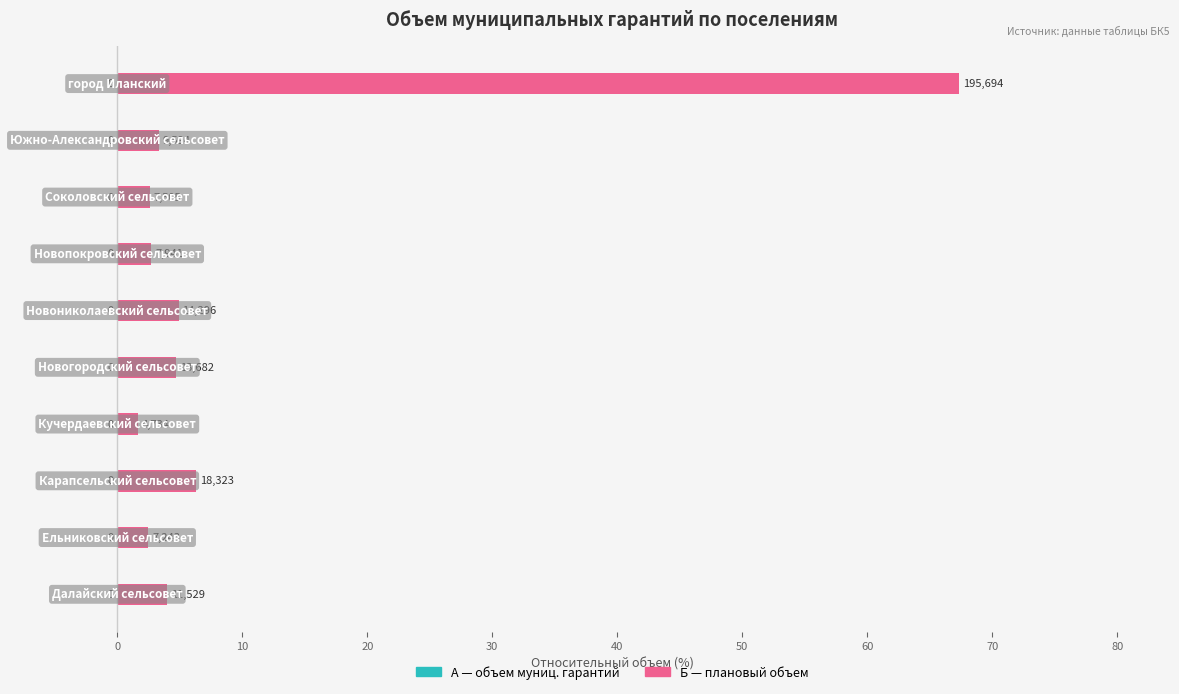

Does the chart contain any negative values?

No